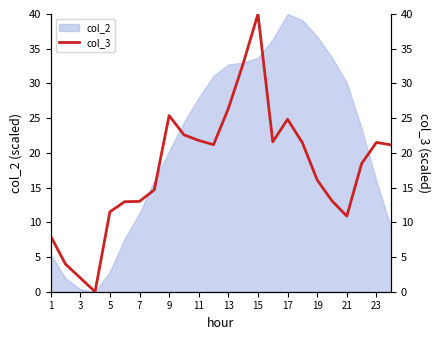

The value of col_2 at 1 is 5.4. True or false?

True